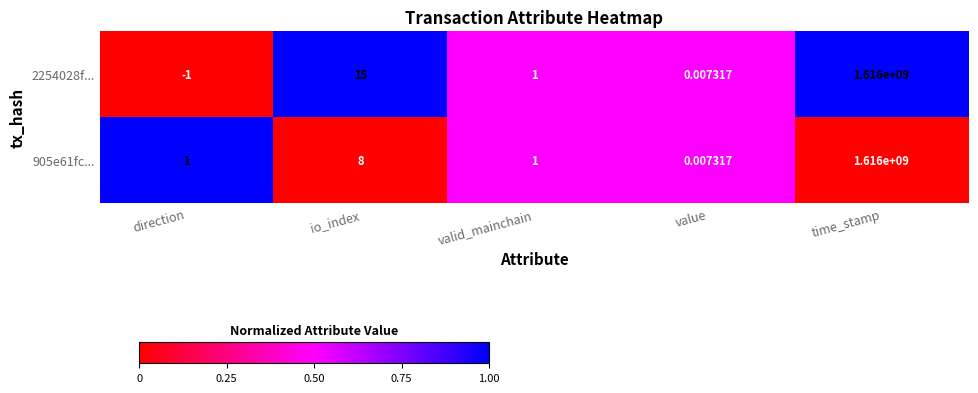

At which category does the chart reach its peak across all series?

time_stamp